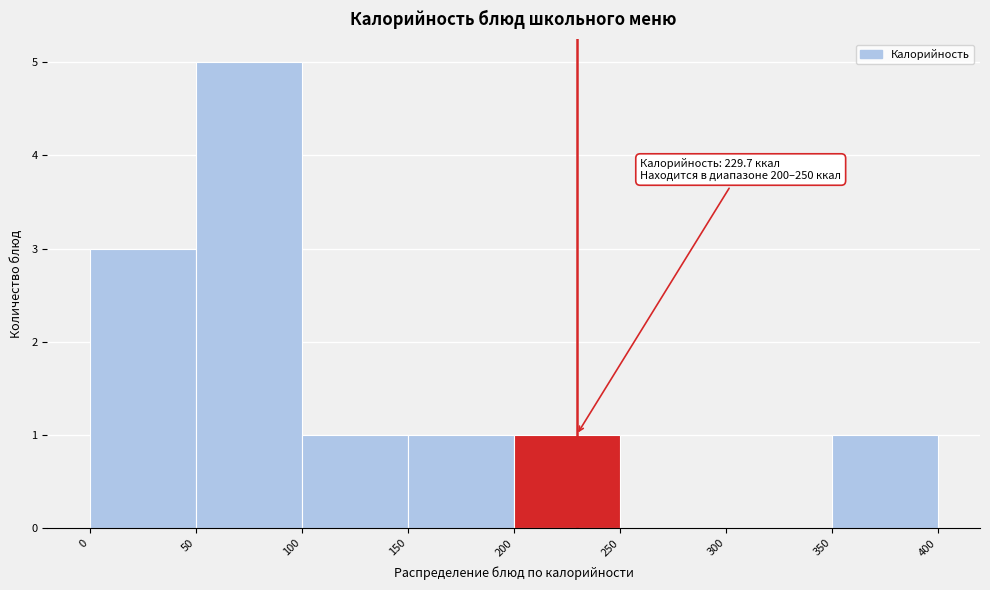

Which range on the x-axis has the tallest bar?

50 to 100